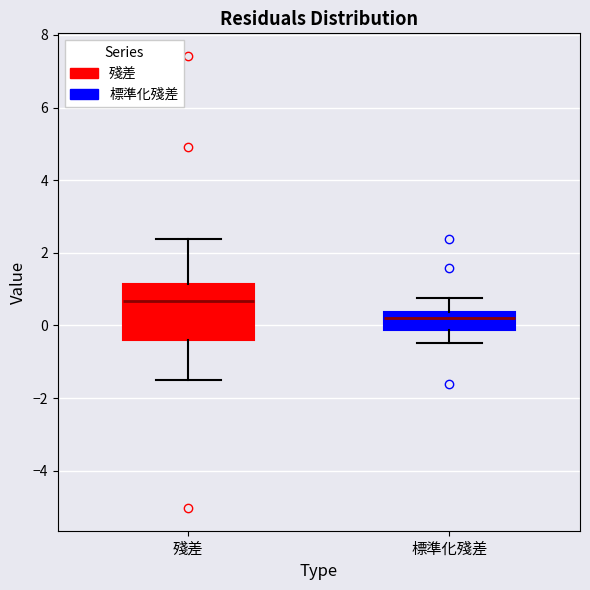

Reading left to right, transcribe this box plot: for each box, give where its median line is, the range the box spans, and where its two whiskers end, as read against the y-axis. The values are not printed on the chart, so give them approximately, as read against the axis.

殘差: median 0.6, box -0.4 to 1.2, whiskers -1.4 to 2.4
標準化殘差: median 0.2, box -0.2 to 0.4, whiskers -0.4 to 0.8